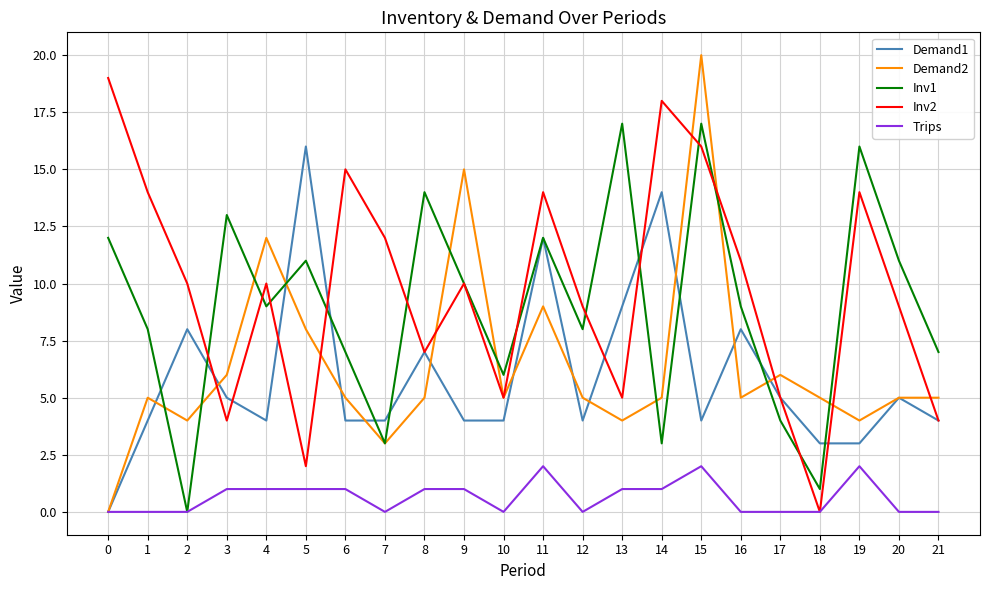

Reading left to right, what are all the values shown in this chart?

Demand1: 0	4	8	5	4	16	4	4	7	4	4	12	4	9	14	4	8	5	3	3	5	4
Demand2: 0	5	4	6	12	8	5	3	5	15	5	9	5	4	5	20	5	6	5	4	5	5
Inv1: 12	8	0	13	9	11	7	3	14	10	6	12	8	17	3	17	9	4	1	16	11	7
Inv2: 19	14	10	4	10	2	15	12	7	10	5	14	9	5	18	16	11	5	0	14	9	4
Trips: 0	0	0	1	1	1	1	0	1	1	0	2	0	1	1	2	0	0	0	2	0	0